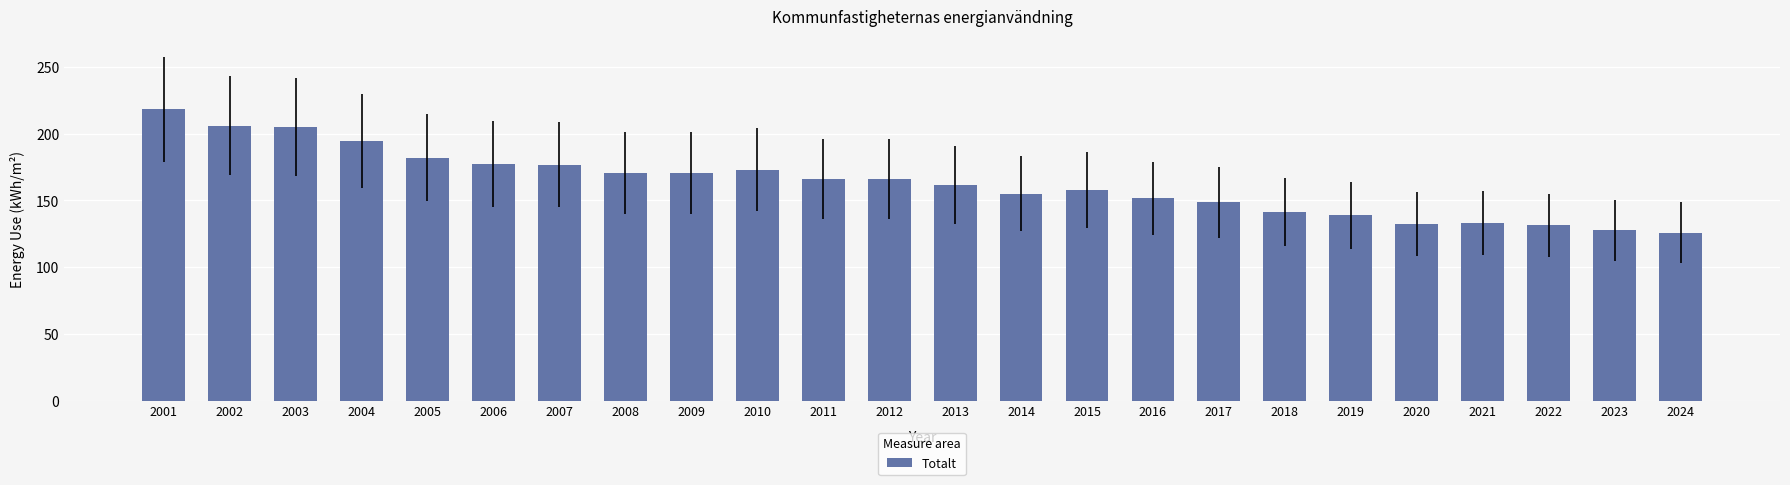

What is the sum of all values?

3911.1